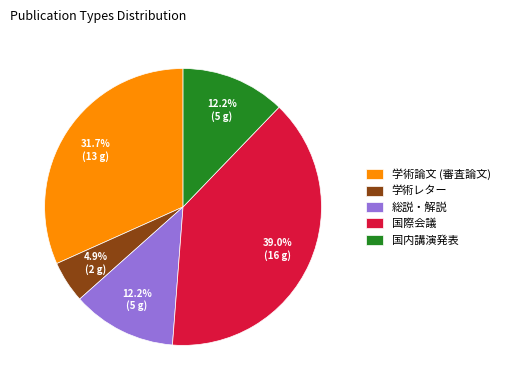

Does 学術論文 (審査論文) represent more than half of the total?

No